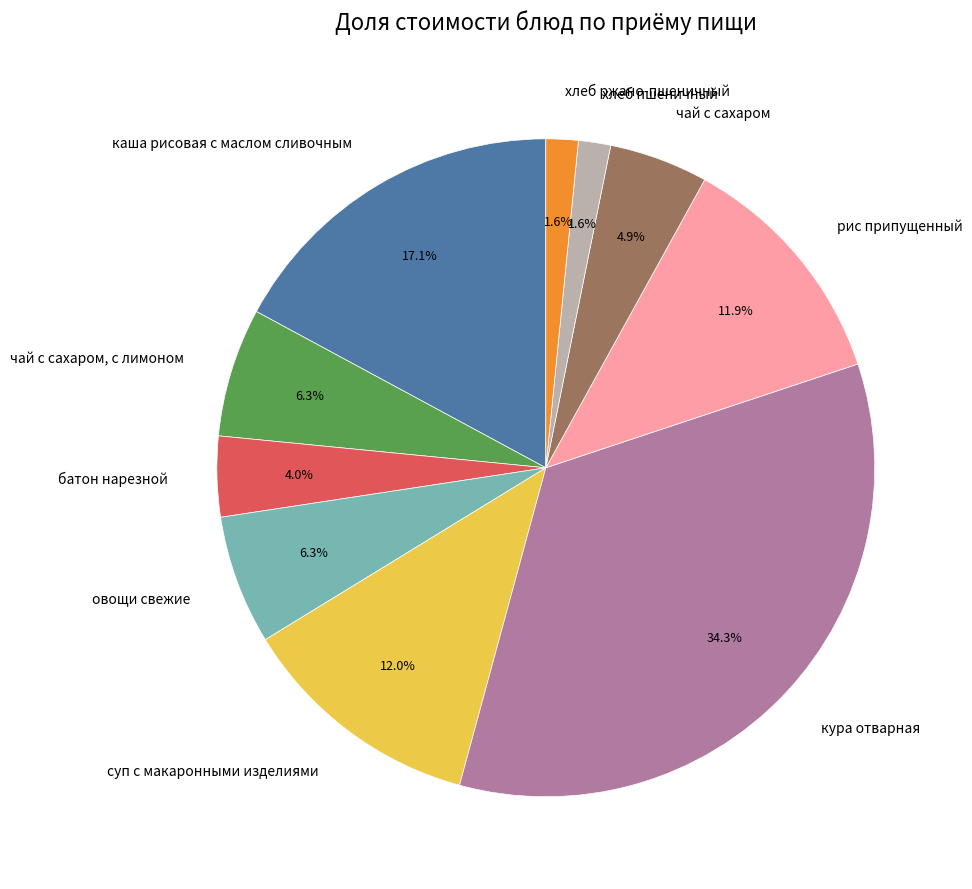

Does any single category account for the majority?

No